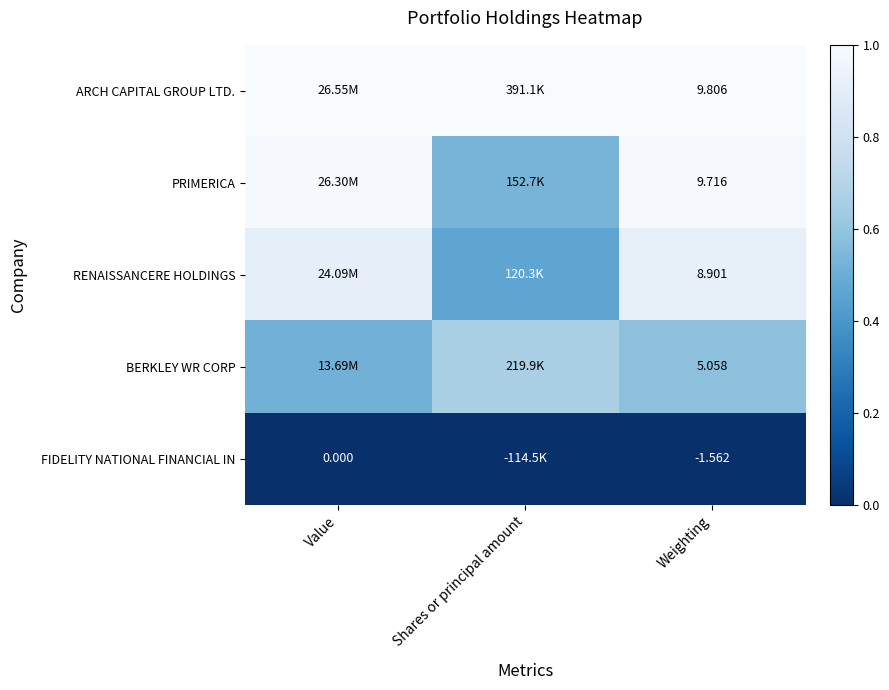

Rank the series at Weighting from lowest to highest value.

FIDELITY NATIONAL FINANCIAL IN, BERKLEY WR CORP, RENAISSANCERE HOLDINGS, PRIMERICA, ARCH CAPITAL GROUP LTD.